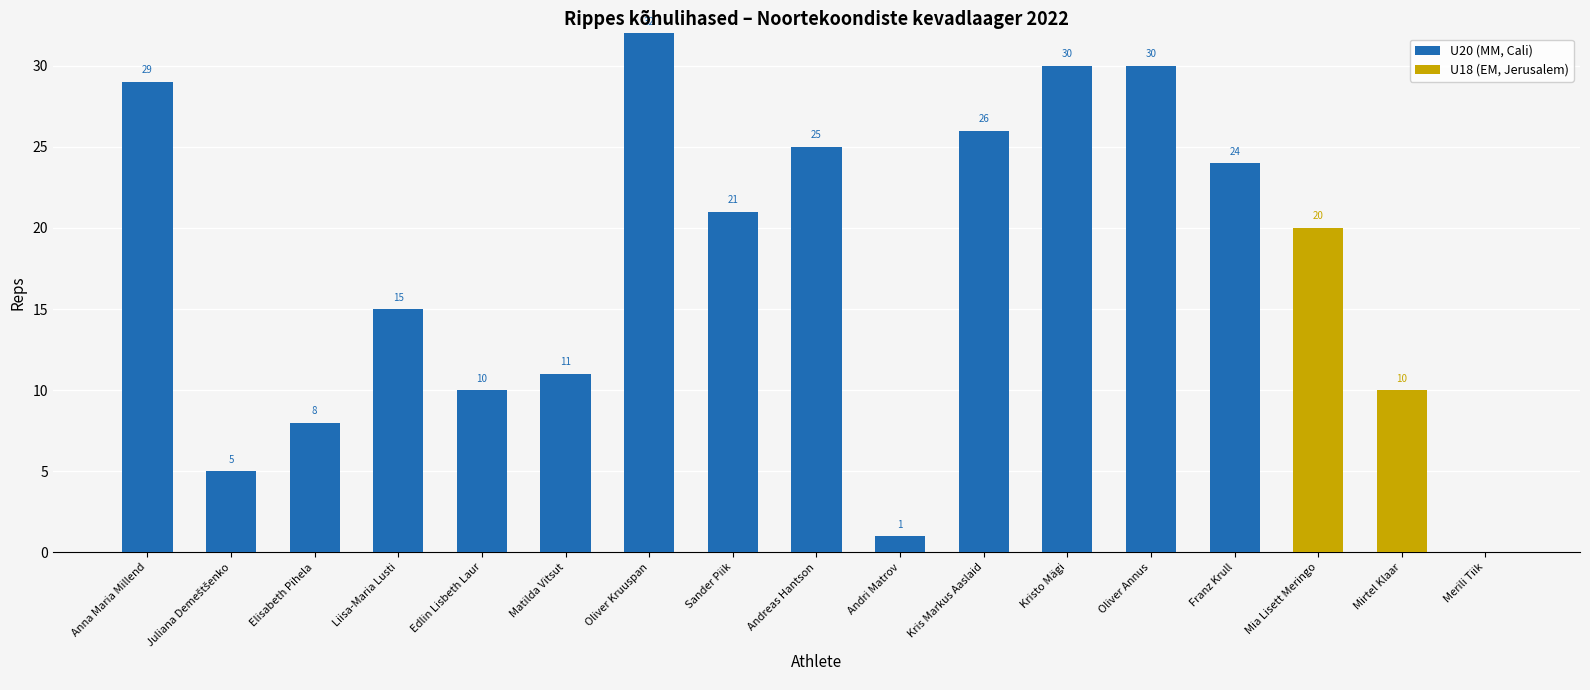

What is the total value across all series at Mia Lisett Meringo?

20